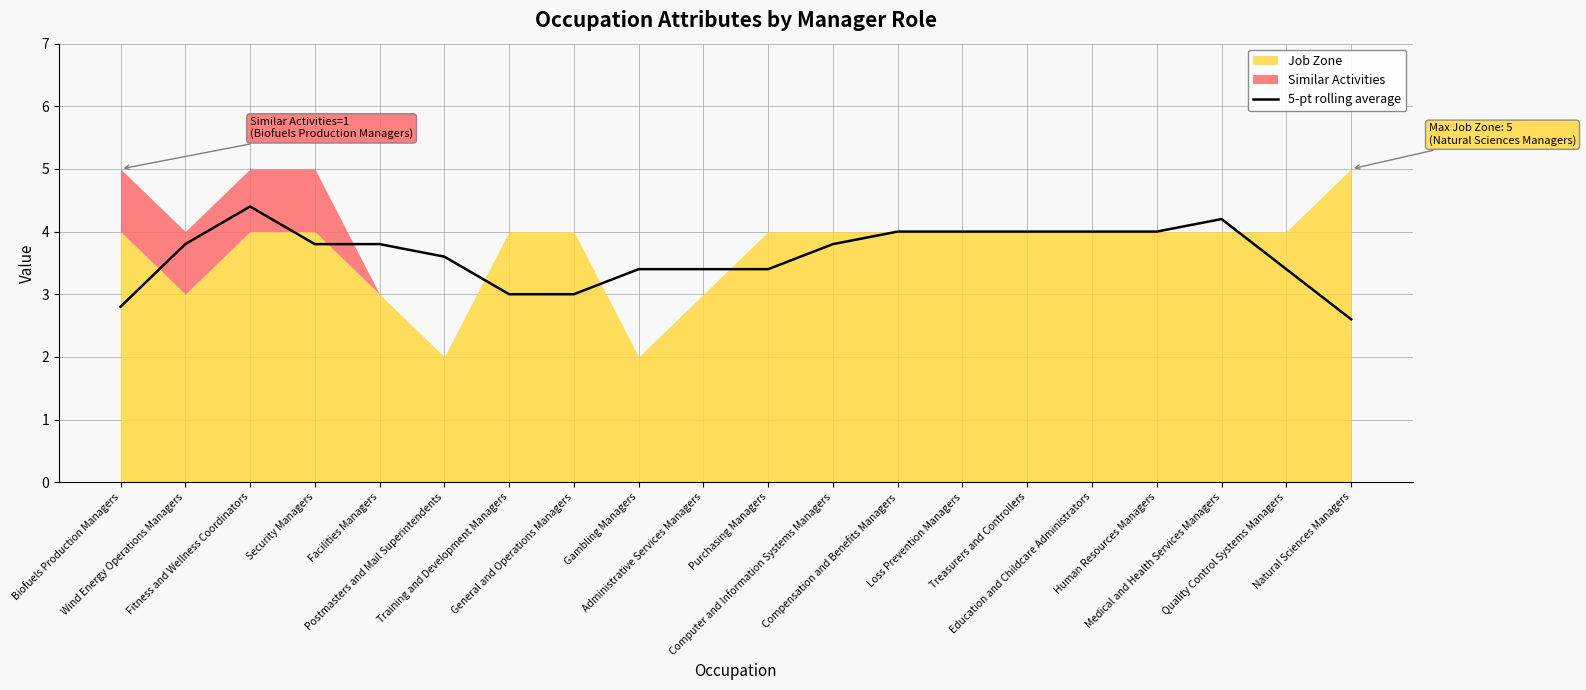

What is the change in value from Training and Development Managers to Human Resources Managers?

+1.0